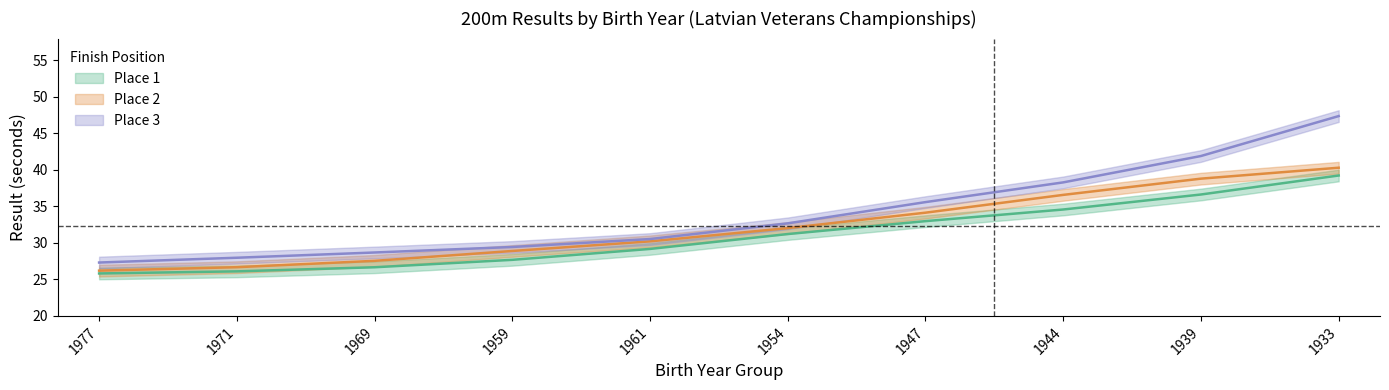

True or false: Place 3 and Place 2 cross at least once.

False